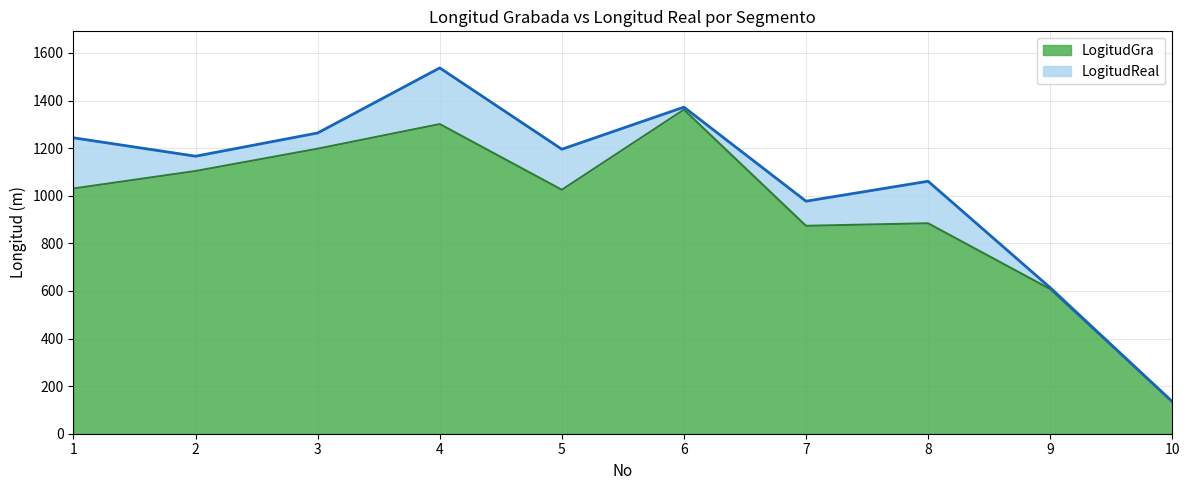

At which label is LogitudReal closest to 836?

7